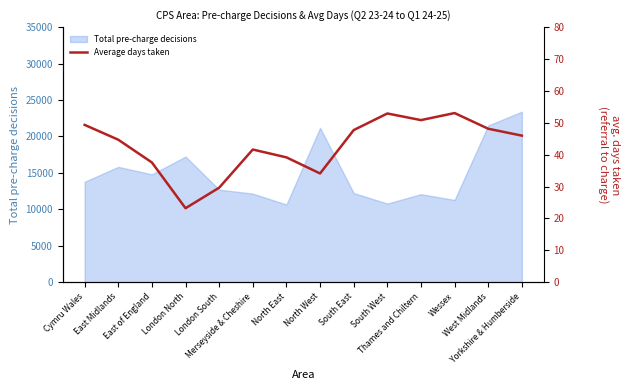

The value at East Midlands is 21.8. True or false?

False